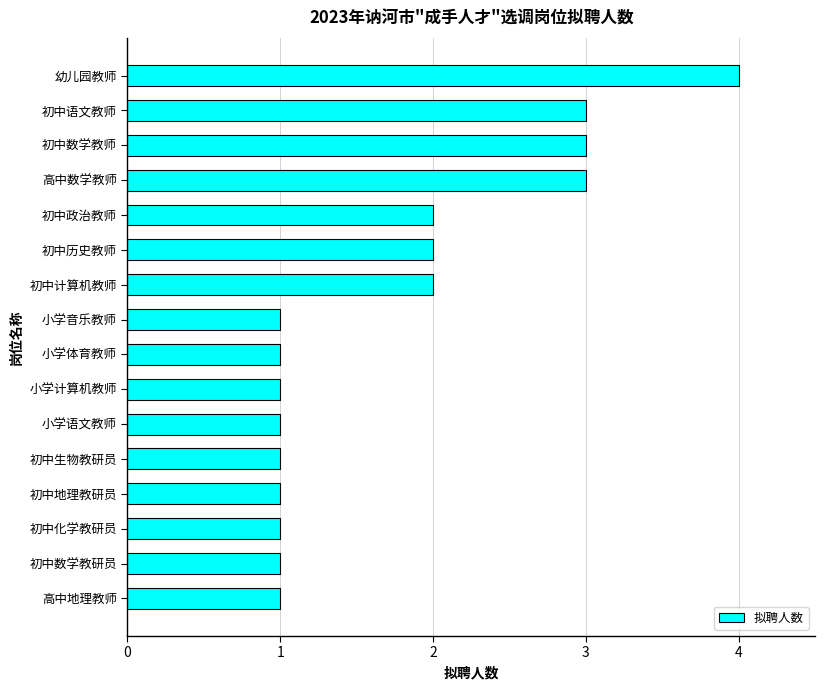

How many values are between 1 and 3?

15